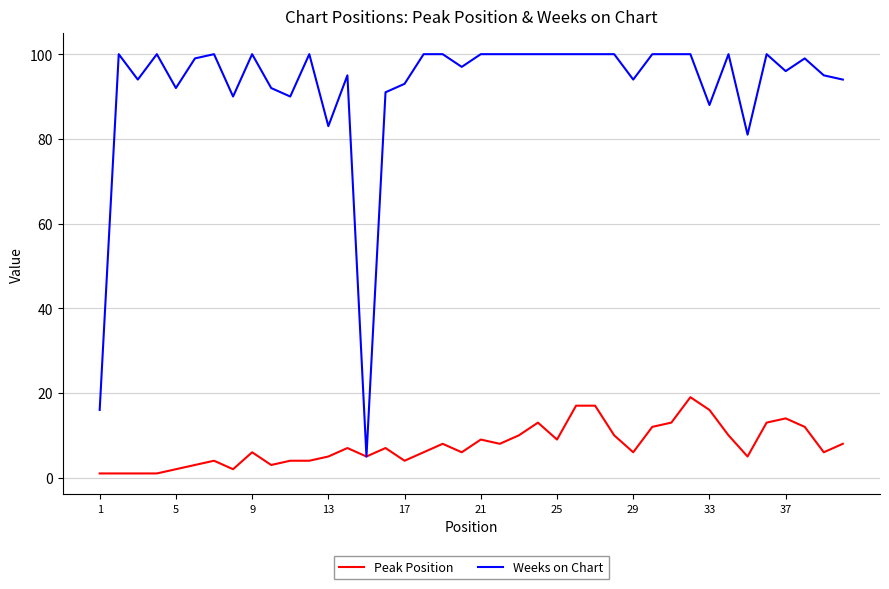

Reading left to right, transcribe all the data shown in this chart.

Peak Position: 1	1	1	1	2	3	4	2	6	3	4	4	5	7	5	7	4	6	8	6	9	8	10	13	9	17	17	10	6	12	13	19	16	10	5	13	14	12	6	8
Weeks on Chart: 16	100	94	100	92	99	100	90	100	92	90	100	83	95	5	91	93	100	100	97	100	100	100	100	100	100	100	100	94	100	100	100	88	100	81	100	96	99	95	94